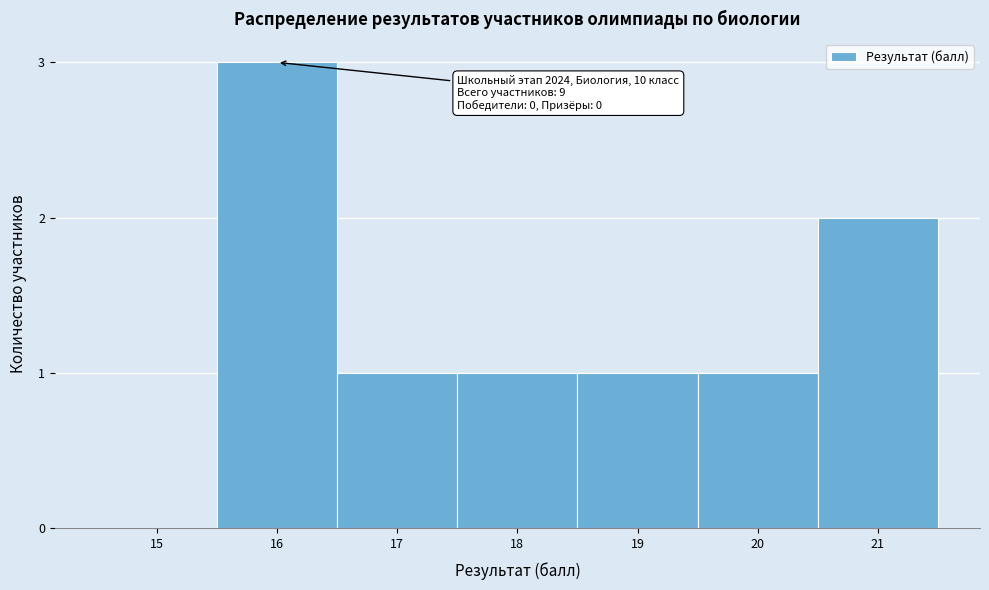

Reading right to left, list all the values displayed in this chart.

21=2	20=1	19=1	18=1	17=1	16=3	15=0